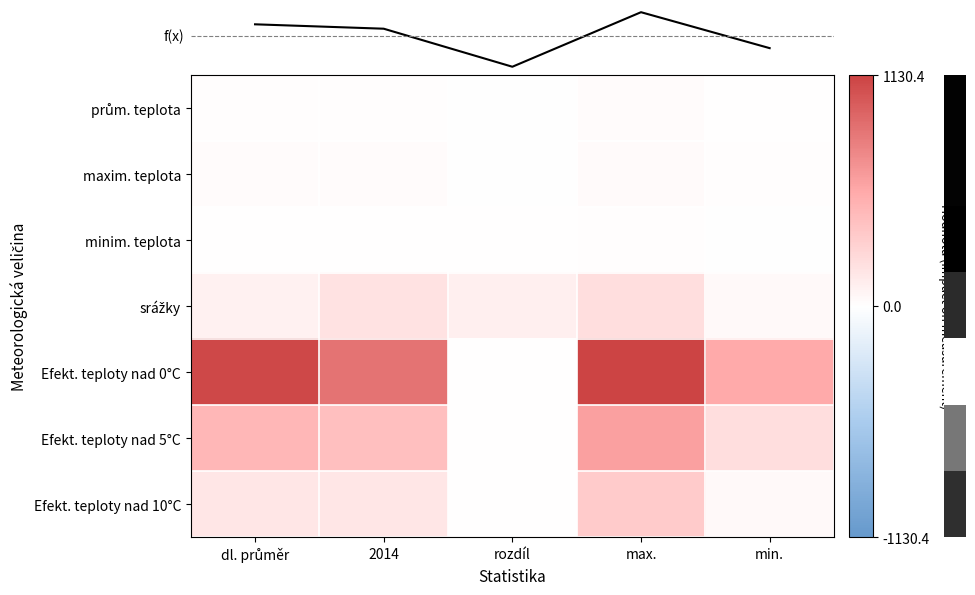

Which series has the largest total across all categories?

Efekt. teploty nad 0°C